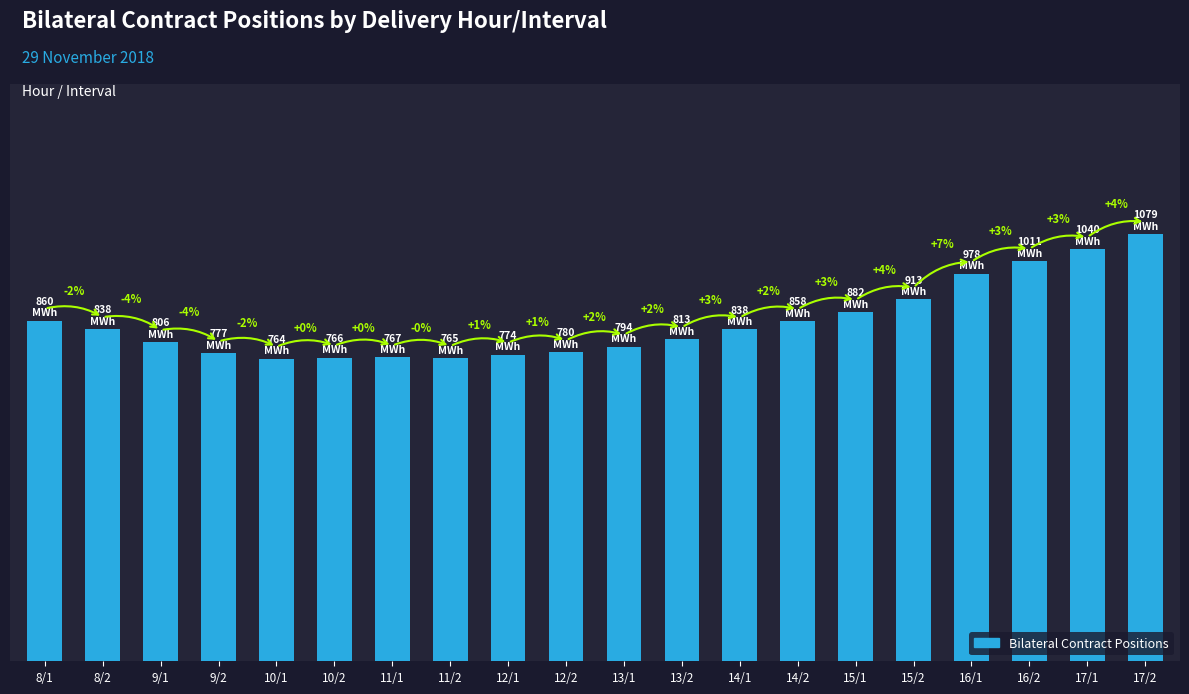

What is the label of the 3rd bar from the left?

9/1